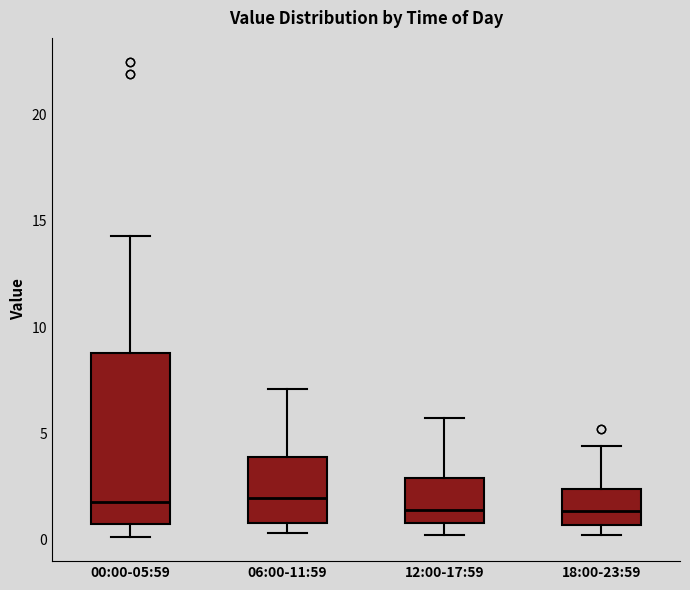

Which box is the tallest, from its lower edge to its upper edge?

00:00-05:59